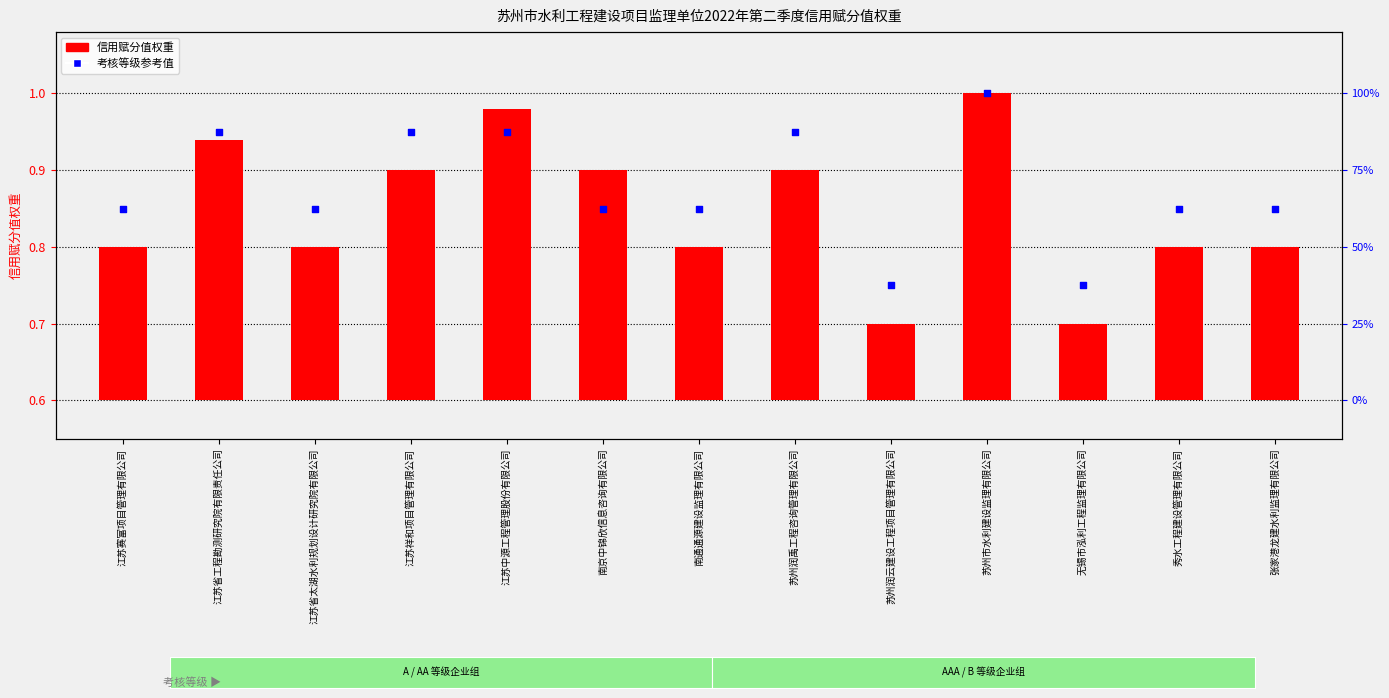

Which series contains the lowest Y value?

信用赋分值权重